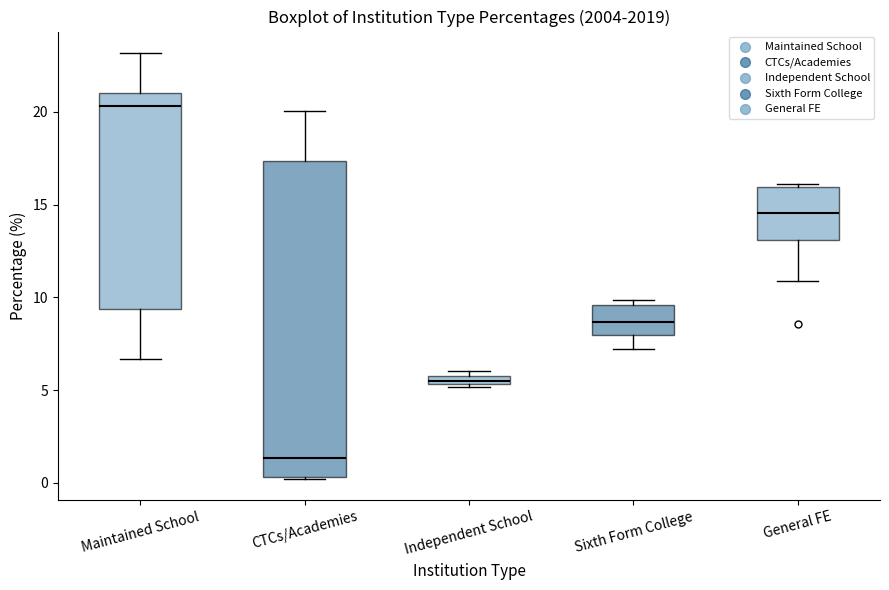

Which box has the highest median line?

Maintained School